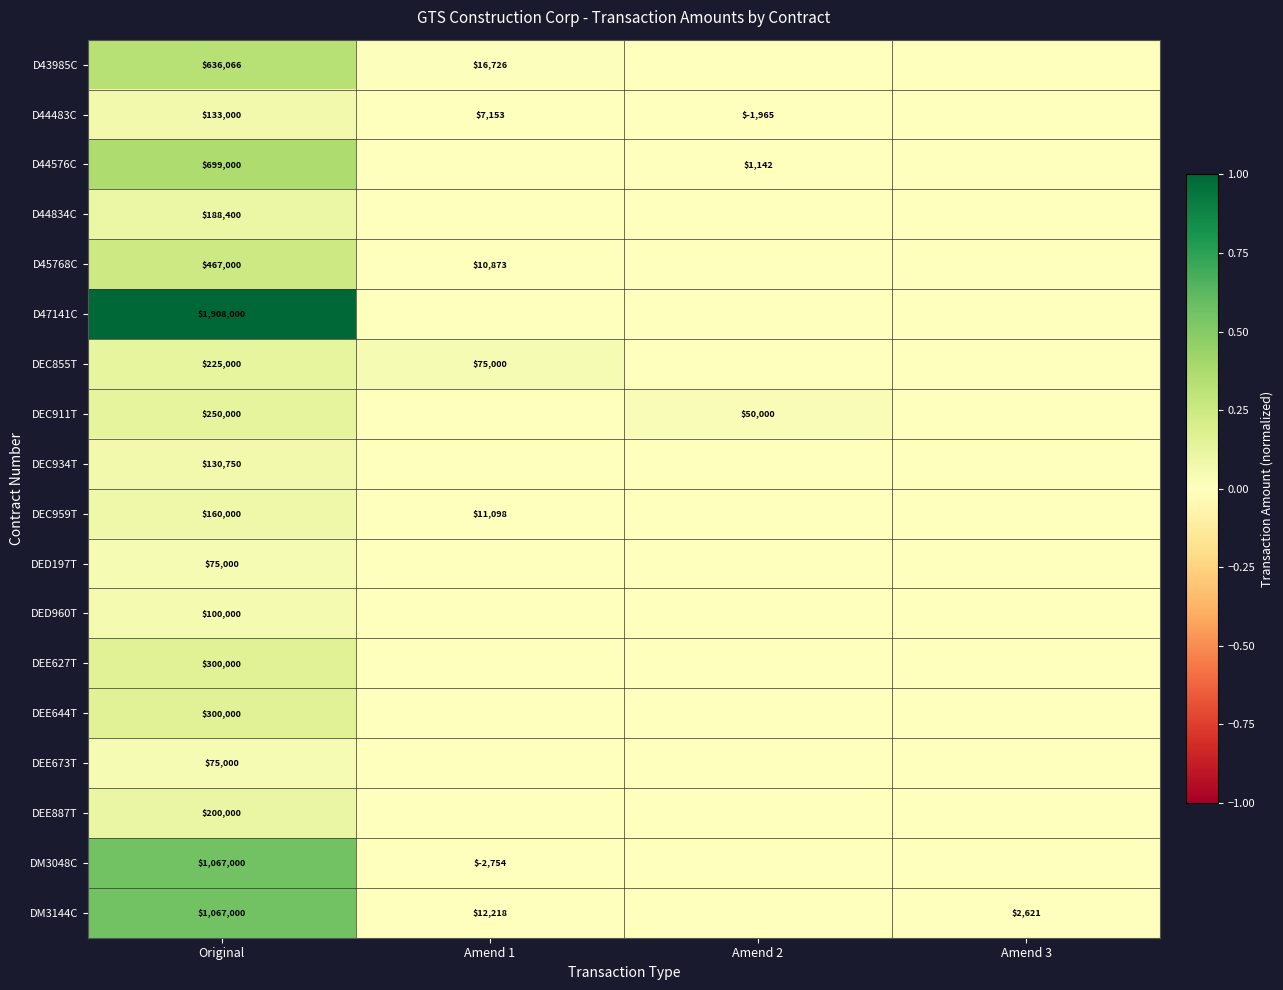

What is the sum of the D43985C values at Original and Amend 1?

652792